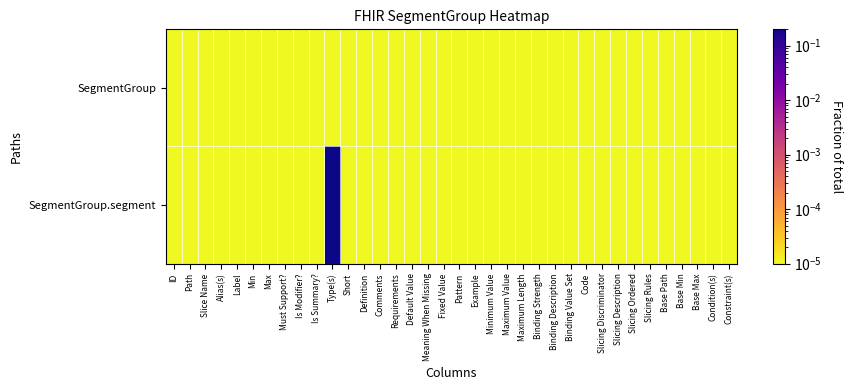

Which label corresponds to the largest value in the chart?

Type(s)